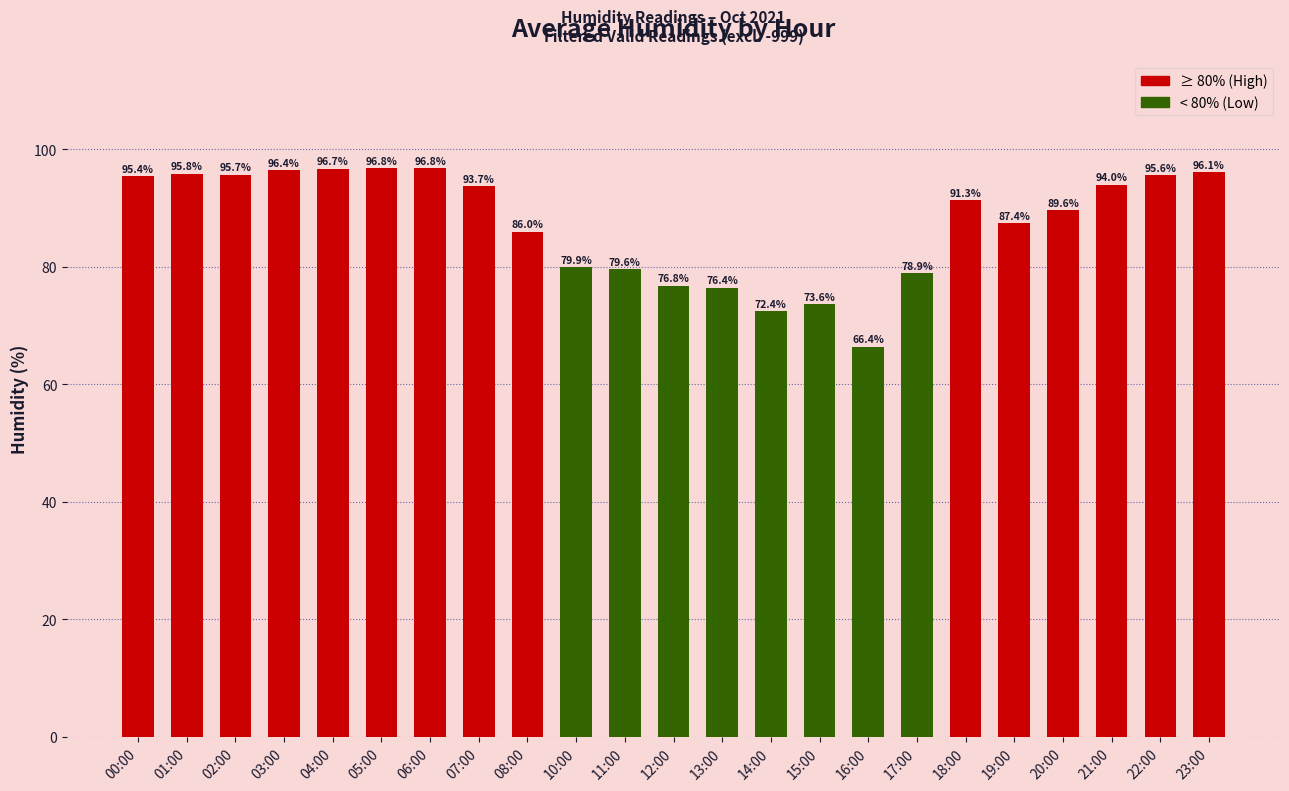

What is the value of the 14th bar from the left?

72.4